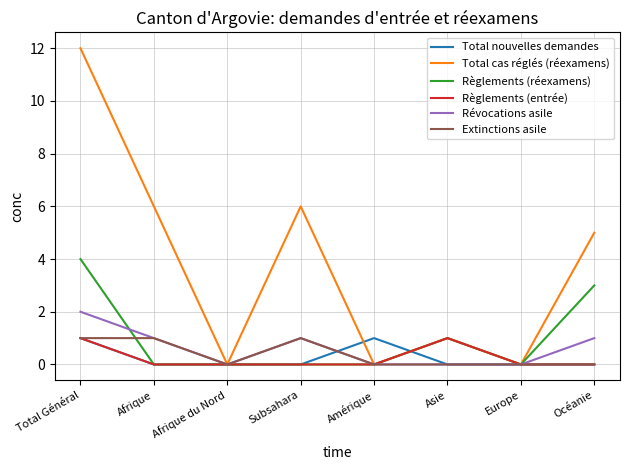

What position from the right is Afrique du Nord?

6